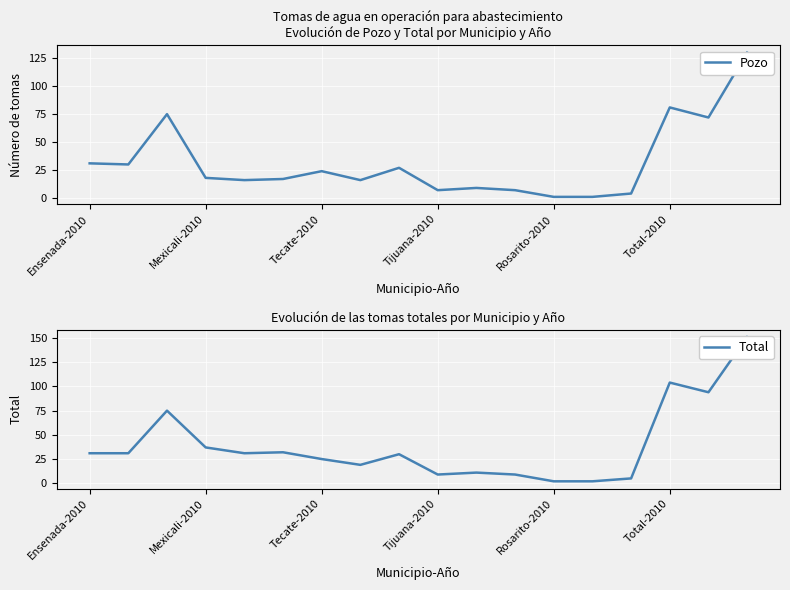

The value of Pozo at 10 is 9. True or false?

True